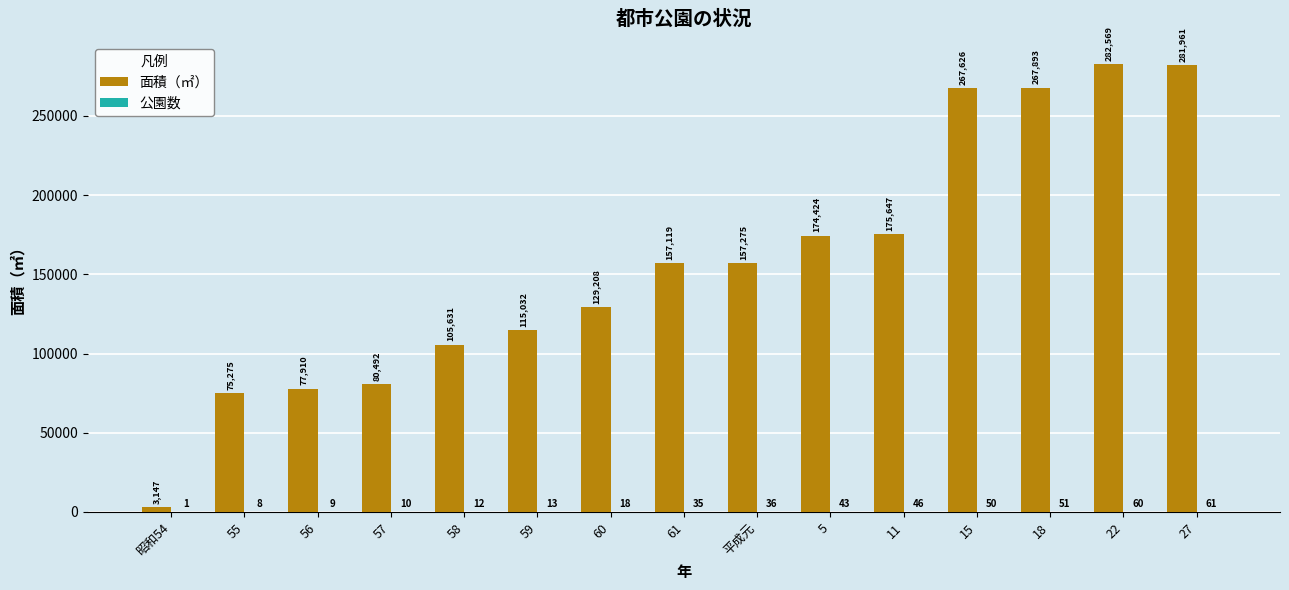

What is the highest value of the 面積（㎡） series?

282569